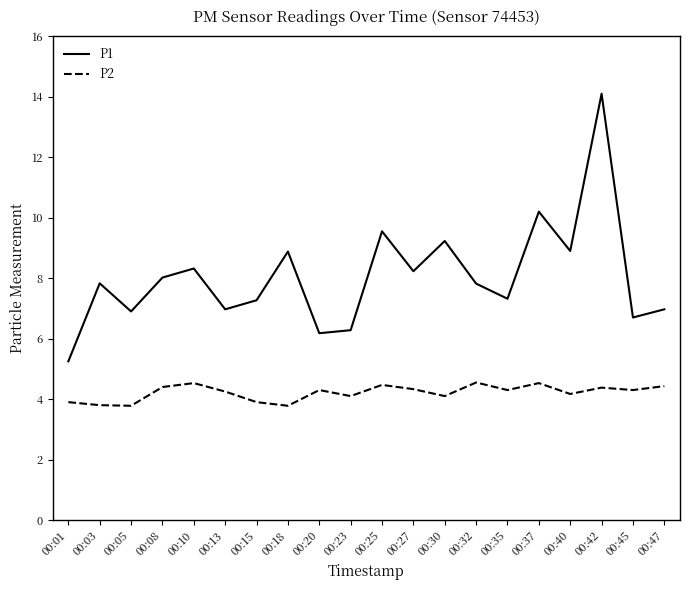

What is the sum of all P1 values?

160.9